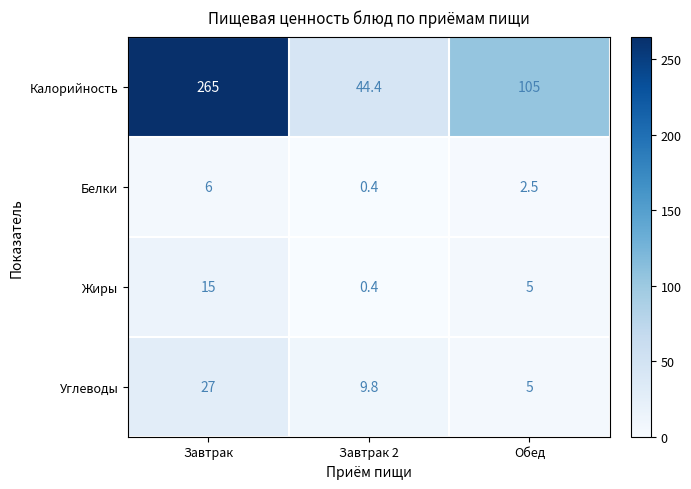

At which category is the sum across all series the highest?

Завтрак